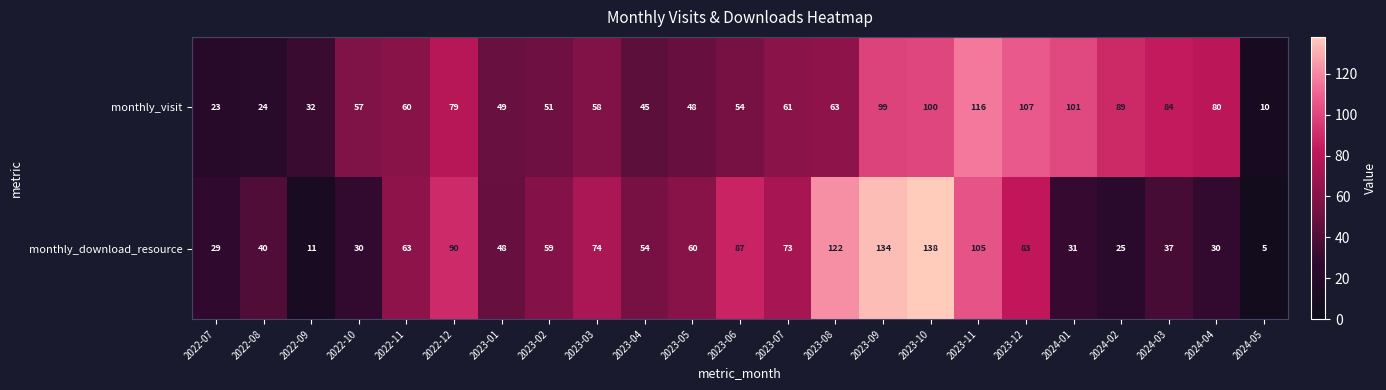

List the series in order of their overall mean, lowest first.

monthly_download_resource, monthly_visit